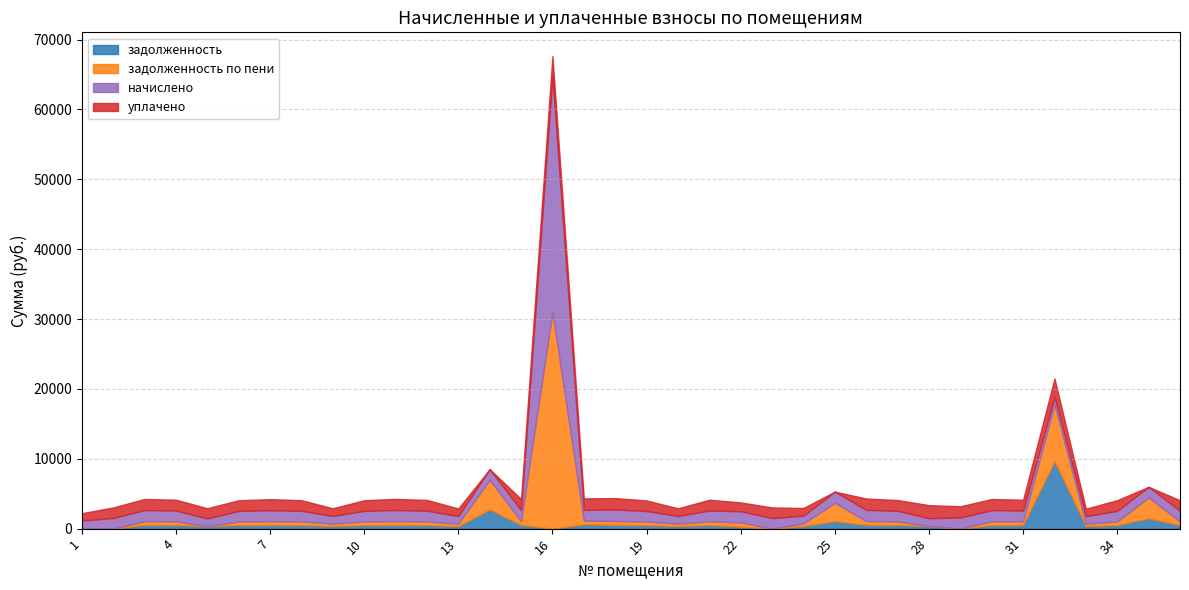

Is it true that уплачено equals 1615.4 at 26?

True